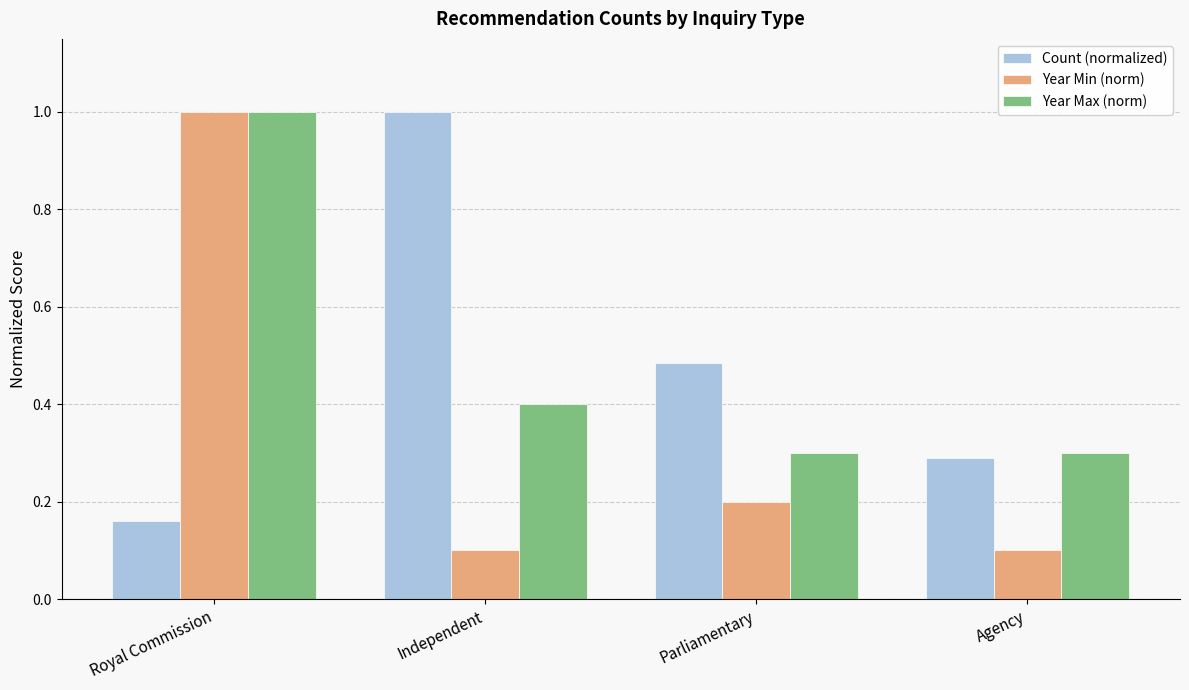

Rank the series at Agency from highest to lowest value.

Year Max (norm), Count (normalized), Year Min (norm)